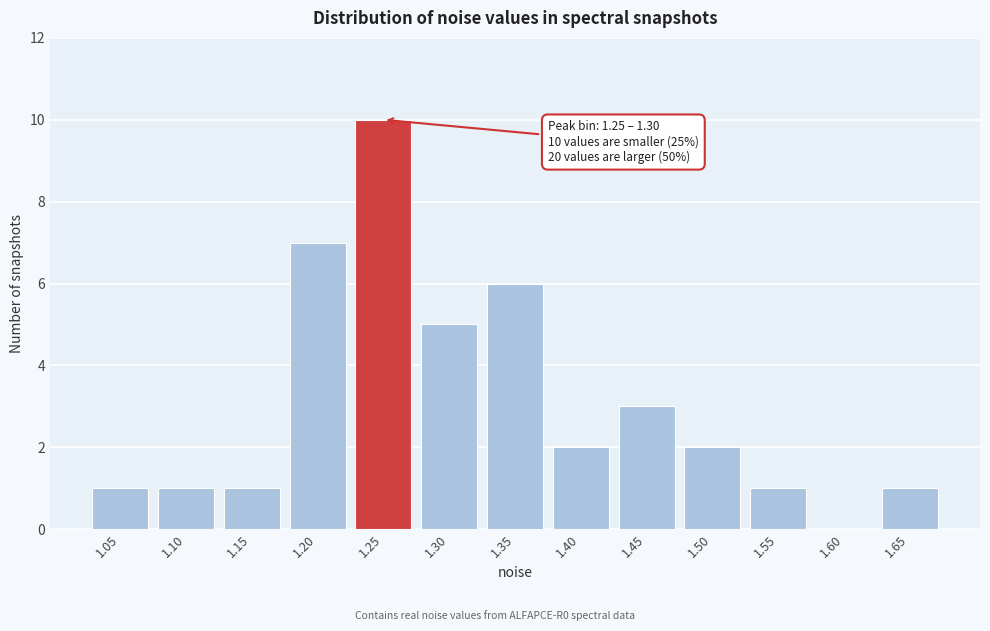

Reading left to right, extract all data points from this chart.

1.05=1	1.10=1	1.15=1	1.20=7	1.25=10	1.30=5	1.35=6	1.40=2	1.45=3	1.50=2	1.55=1	1.60=0	1.65=1